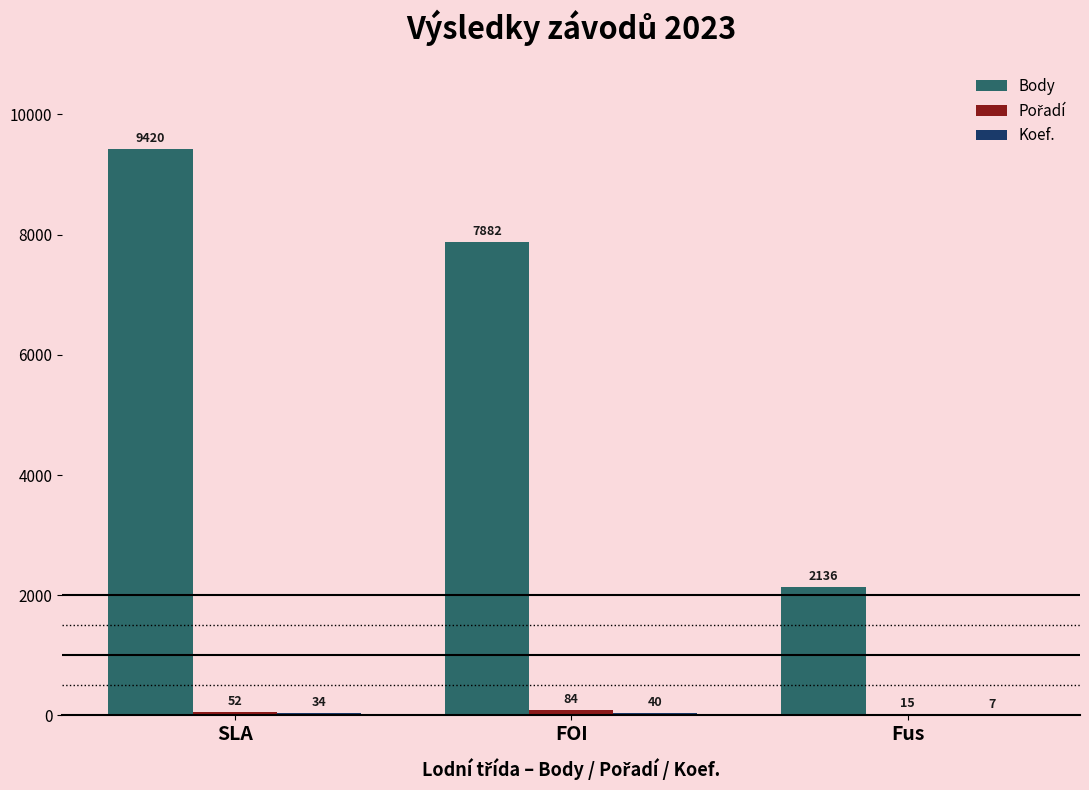

What is the maximum value shown in the chart?

9420